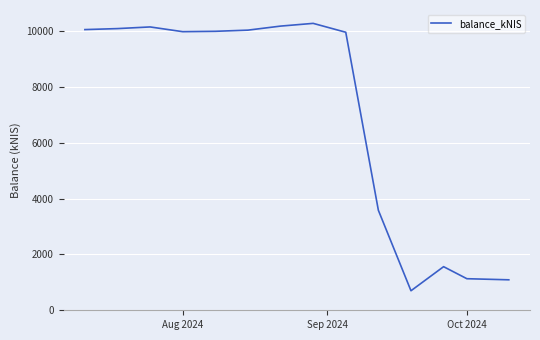

True or false: the data has more than 2 interior local peaks.

True